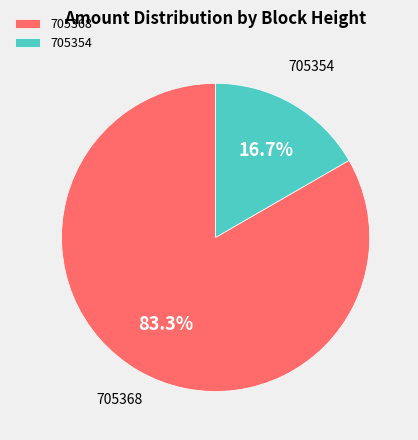

What is the smallest slice in the pie chart?

705354